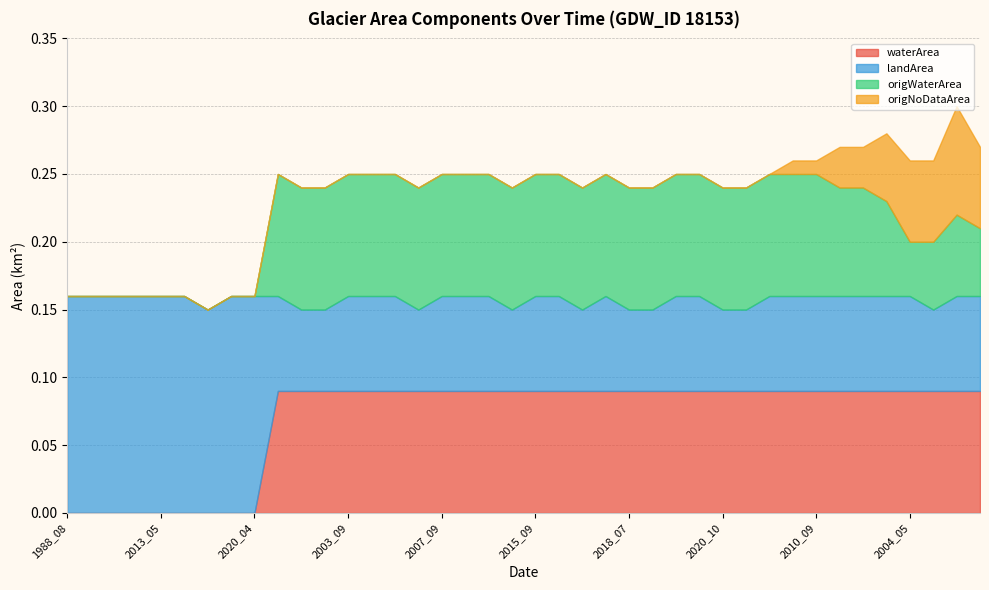

Reading left to right, what are all the values shown in this chart?

waterArea: 0.0	0.0	0.0	0.0	0.0	0.0	0.0	0.0	0.0	0.1	0.1	0.1	0.1	0.1	0.1	0.1	0.1	0.1	0.1	0.1	0.1	0.1	0.1	0.1	0.1	0.1	0.1	0.1	0.1	0.1	0.1	0.1	0.1	0.1	0.1	0.1	0.1	0.1	0.1	0.1
landArea: 0.2	0.2	0.2	0.2	0.2	0.2	0.1	0.2	0.2	0.1	0.1	0.1	0.1	0.1	0.1	0.1	0.1	0.1	0.1	0.1	0.1	0.1	0.1	0.1	0.1	0.1	0.1	0.1	0.1	0.1	0.1	0.1	0.1	0.1	0.1	0.1	0.1	0.1	0.1	0.1
origWaterArea: 0.0	0.0	0.0	0.0	0.0	0.0	0.0	0.0	0.0	0.1	0.1	0.1	0.1	0.1	0.1	0.1	0.1	0.1	0.1	0.1	0.1	0.1	0.1	0.1	0.1	0.1	0.1	0.1	0.1	0.1	0.1	0.1	0.1	0.1	0.1	0.1	0.0	0.1	0.1	0.1
origNoDataArea: 0.0	0.0	0.0	0.0	0.0	0.0	0.0	0.0	0.0	0.0	0.0	0.0	0.0	0.0	0.0	0.0	0.0	0.0	0.0	0.0	0.0	0.0	0.0	0.0	0.0	0.0	0.0	0.0	0.0	0.0	0.0	0.0	0.0	0.0	0.0	0.1	0.1	0.1	0.1	0.1